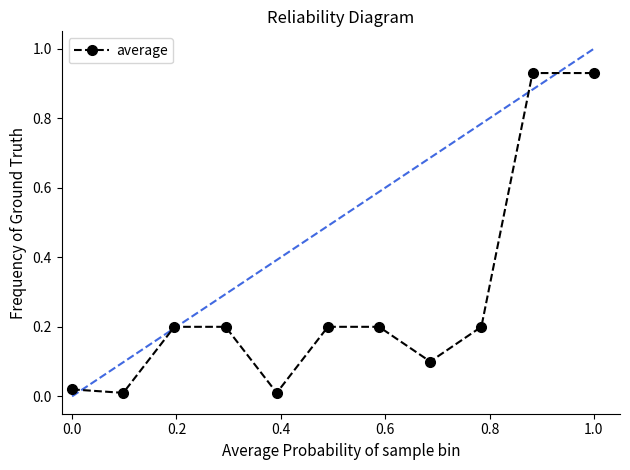

What is the average value?

0.3